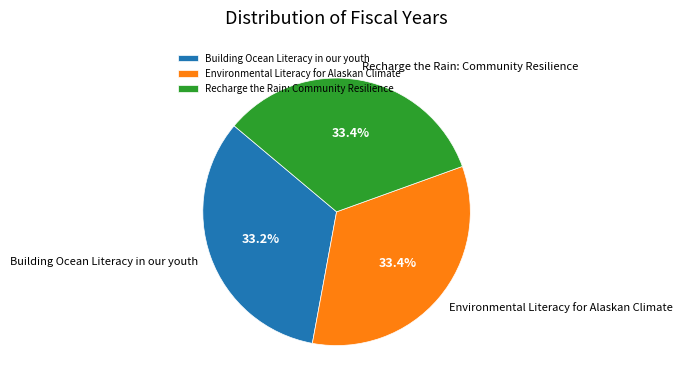

Does any single category account for the majority?

No